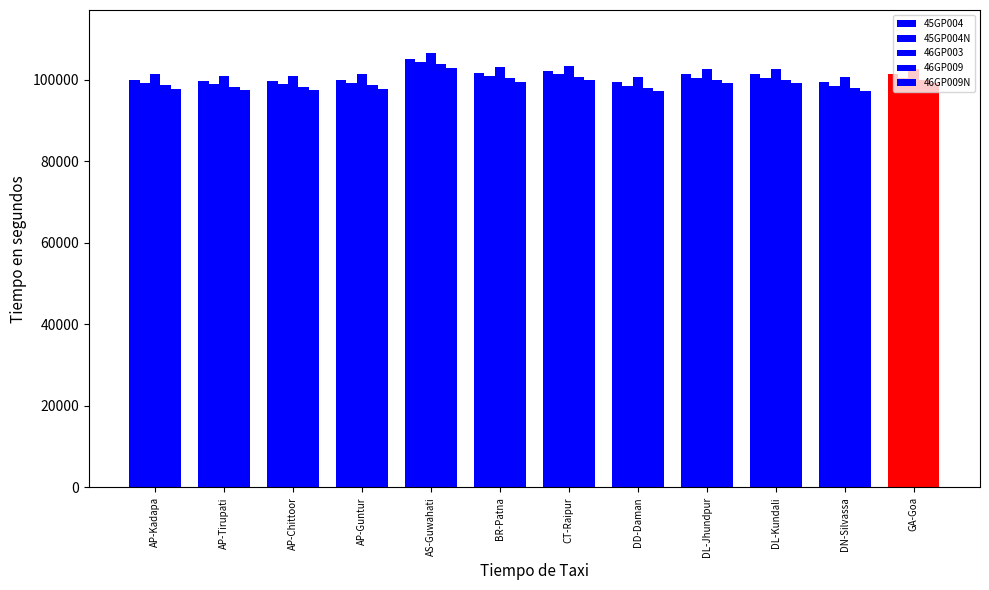

Which series has the largest total across all categories?

46GP003